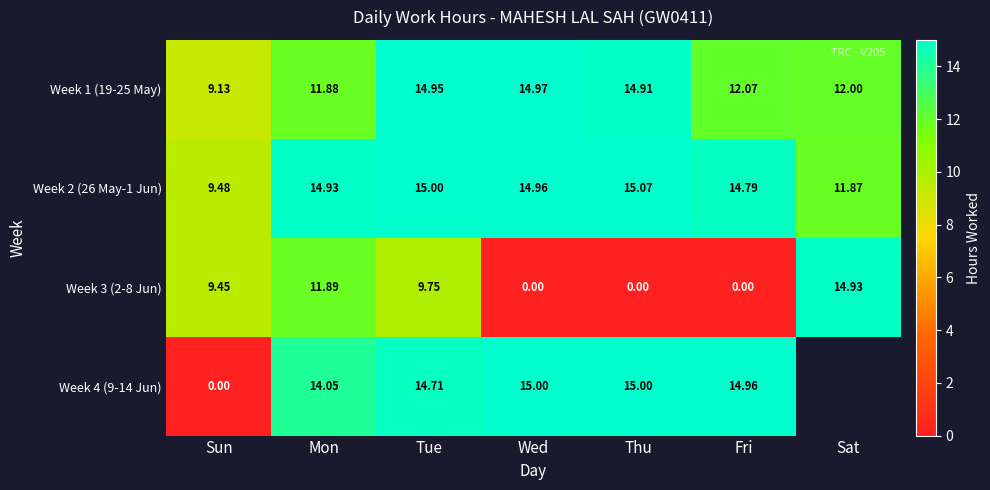

Which category has the lowest value in the Week 2 (26 May-1 Jun) series?

Sun